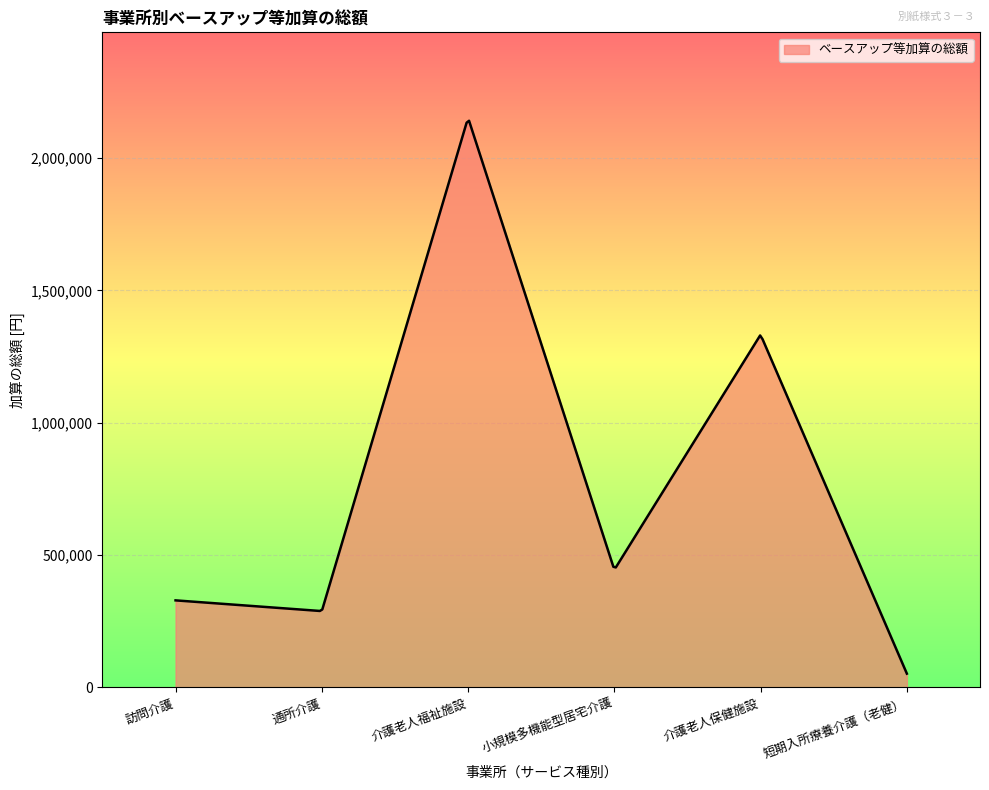

What is the minimum value shown in the chart?

51264.0